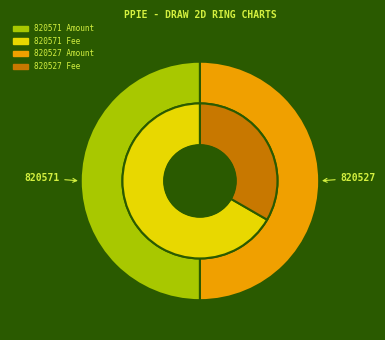

True or false: 820571 accounts for 50% of the total.

True